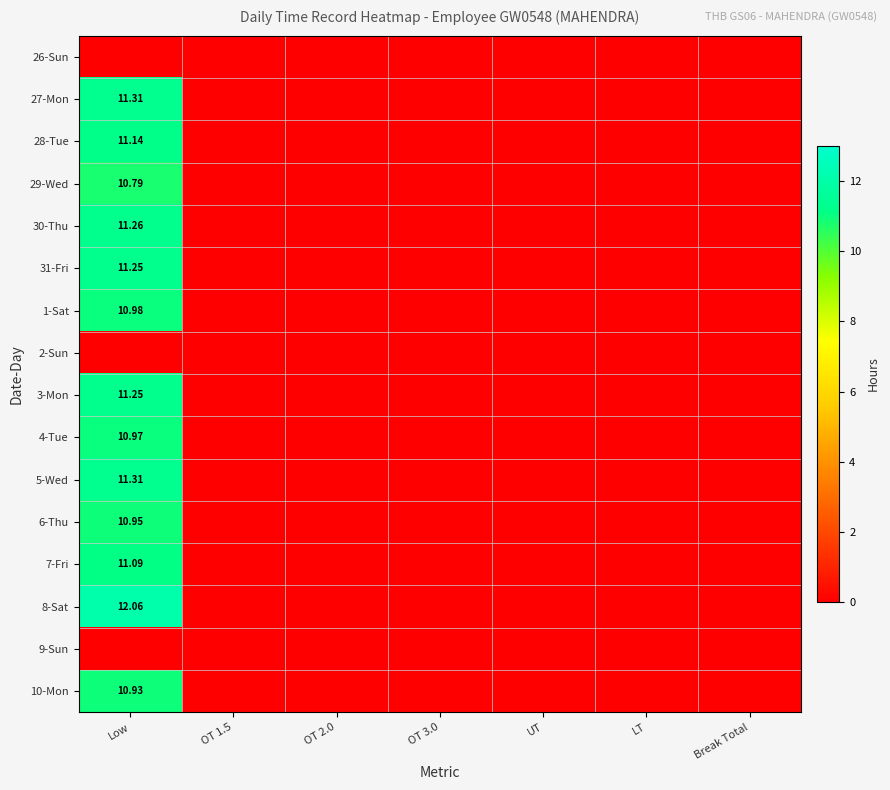

At which category is the sum across all series the highest?

Low